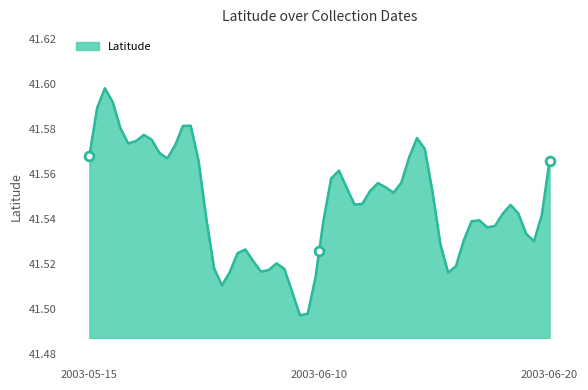

What is the ratio of the value at 2003-05-15 to the value at 2003-06-20?

1.0